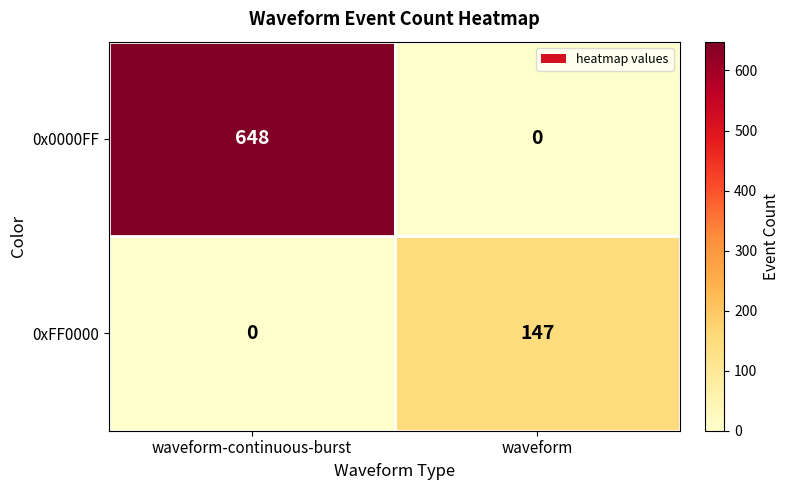

Which category has the highest value across all series?

waveform-continuous-burst